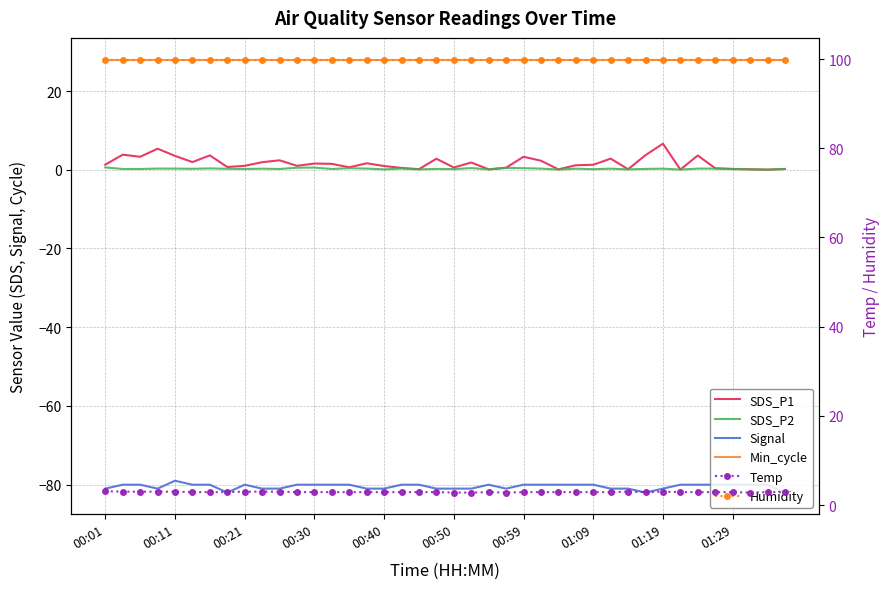

Is it true that Min_cycle equals 38.0 at 01:09?

False